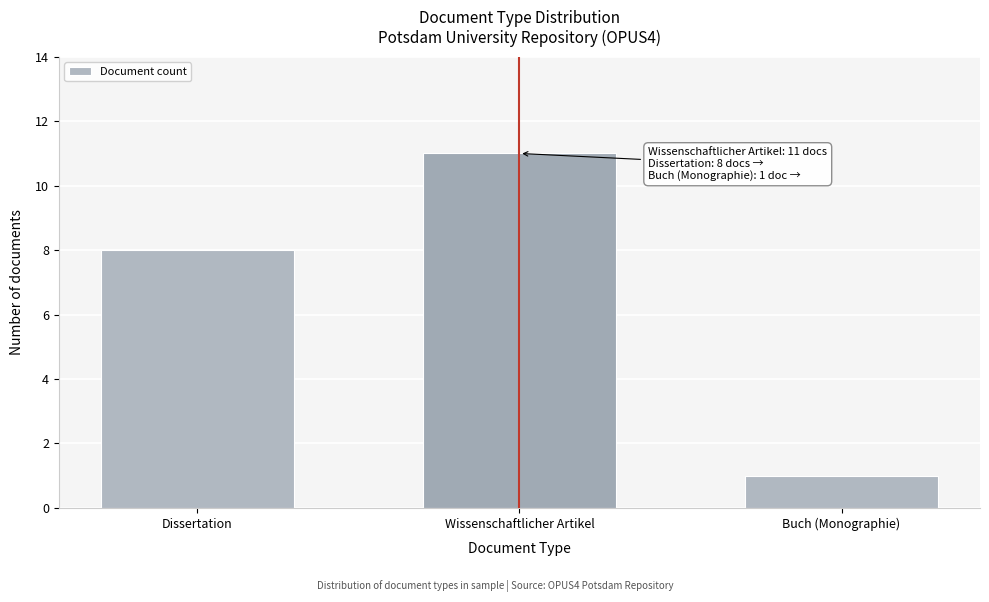

Reading right to left, what are all the values shown in this chart?

Buch (Monographie)=1	Wissenschaftlicher Artikel=11	Dissertation=8